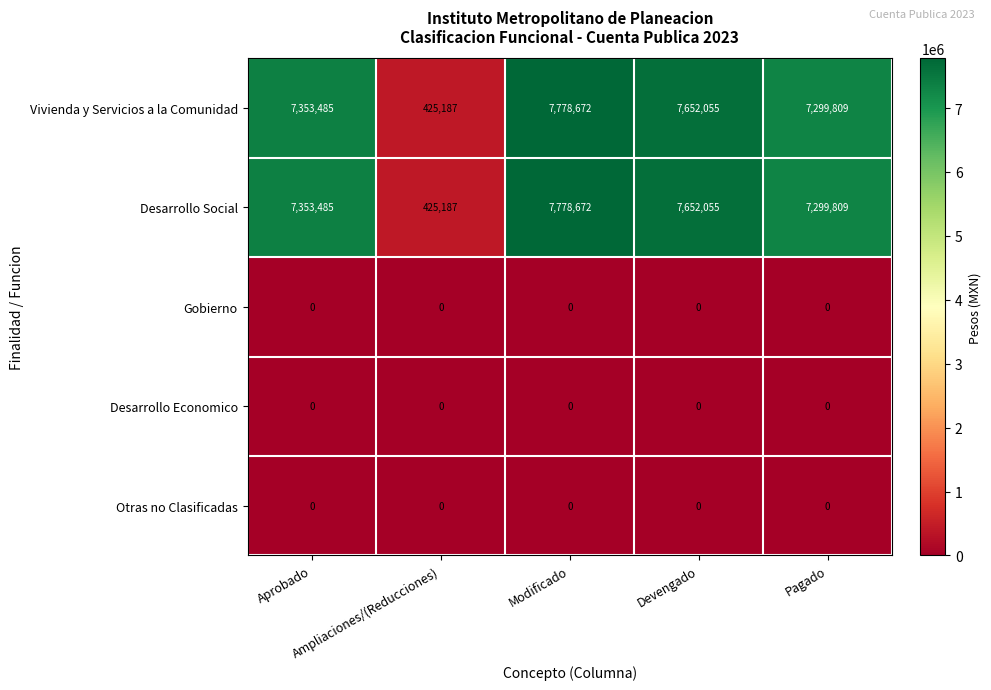

What is the greatest value displayed?

7778672